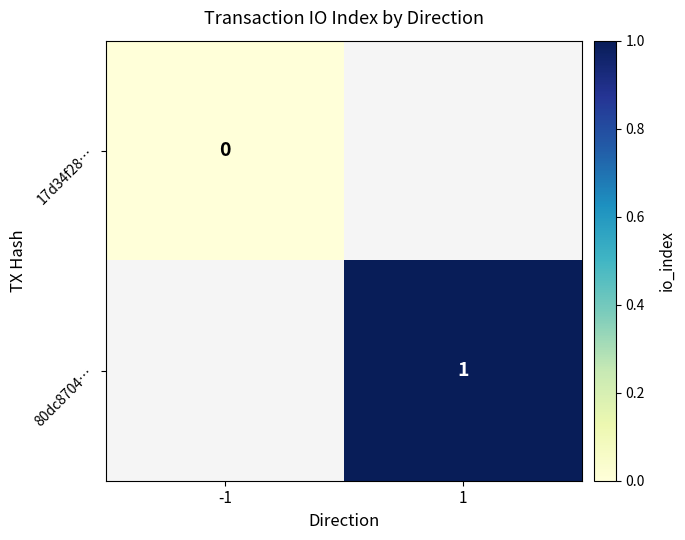

The 80dc8704… series shows 1 at 1. True or false?

True